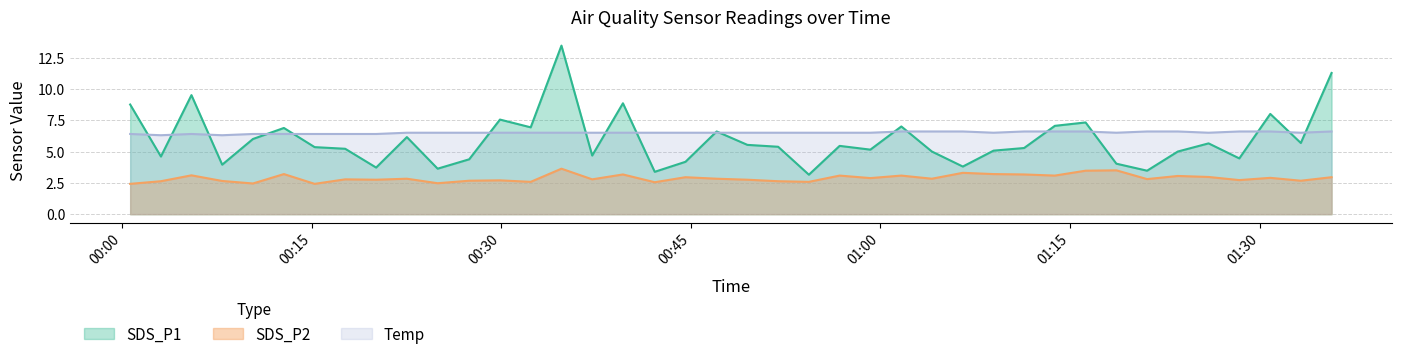

What is the approximate value of Temp at 2024/02/14 00:27:27?

6.5